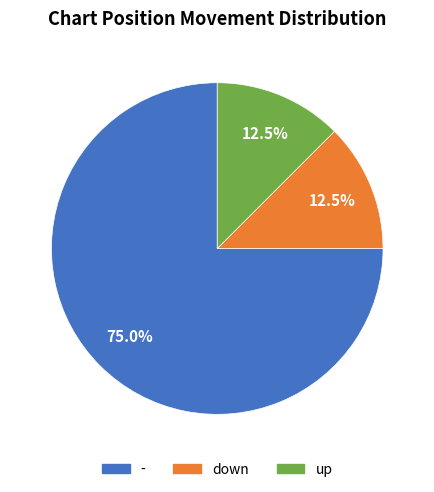

Which slice is the largest?

-